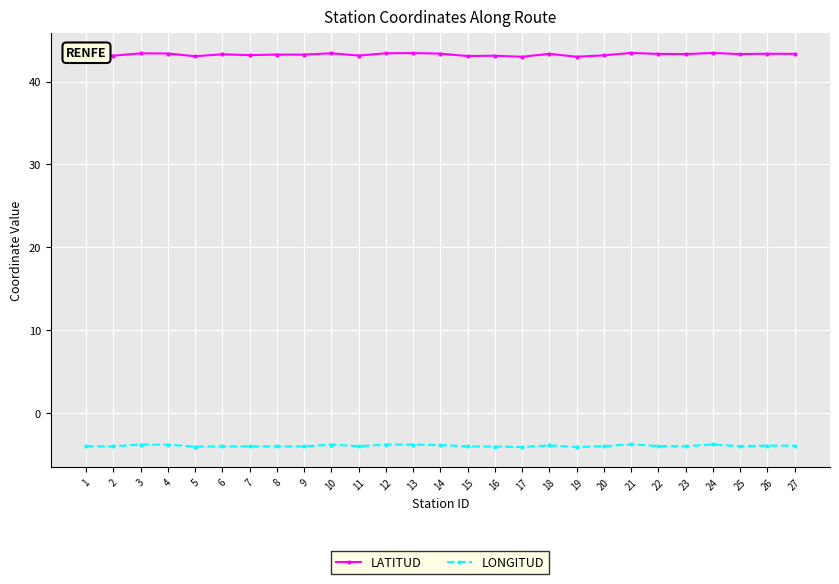

What is the difference between the highest and lowest values at 12?

47.3